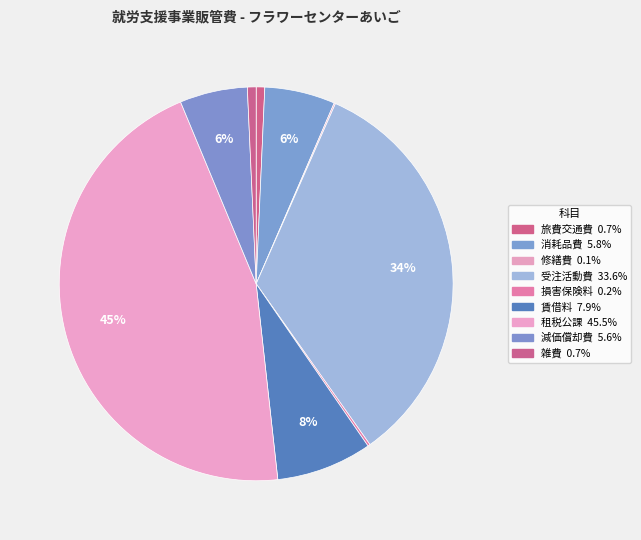

True or false: 消耗品費 accounts for 6% of the total.

True